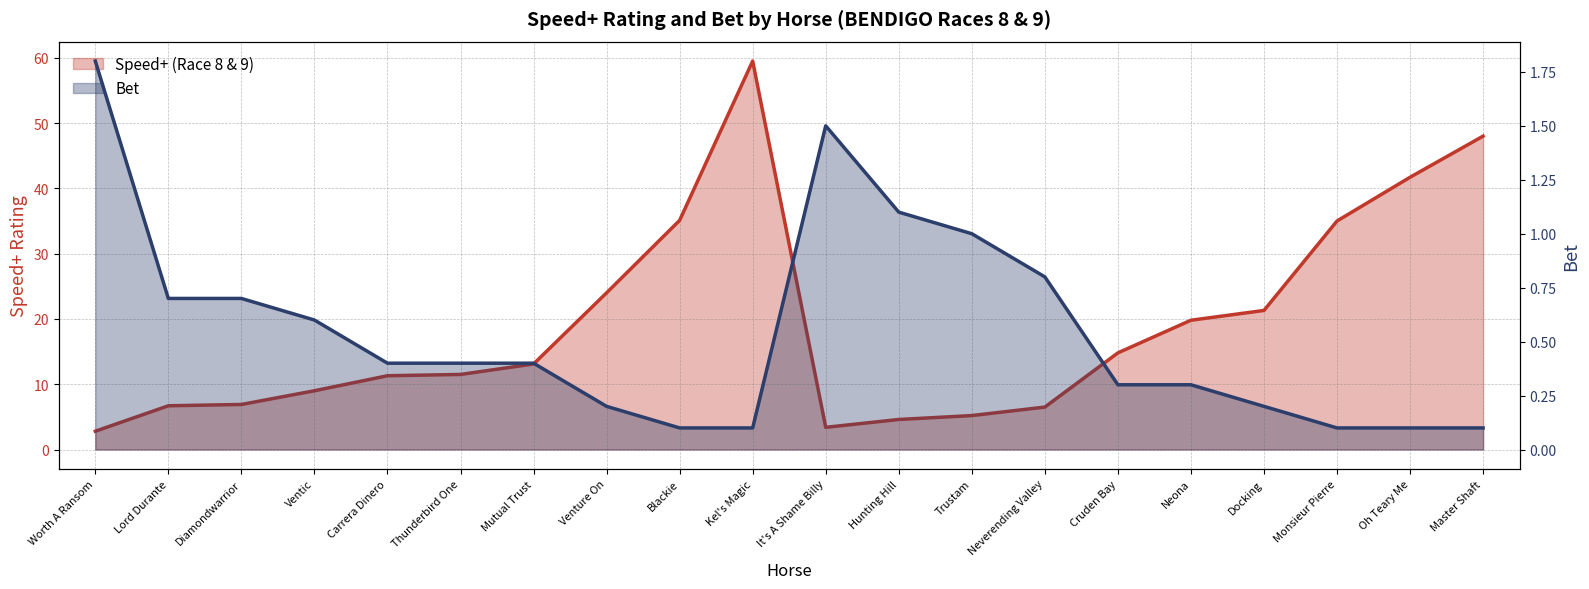

The value of Speed+ (Race 8 & 9) at Docking is 21.3. True or false?

True